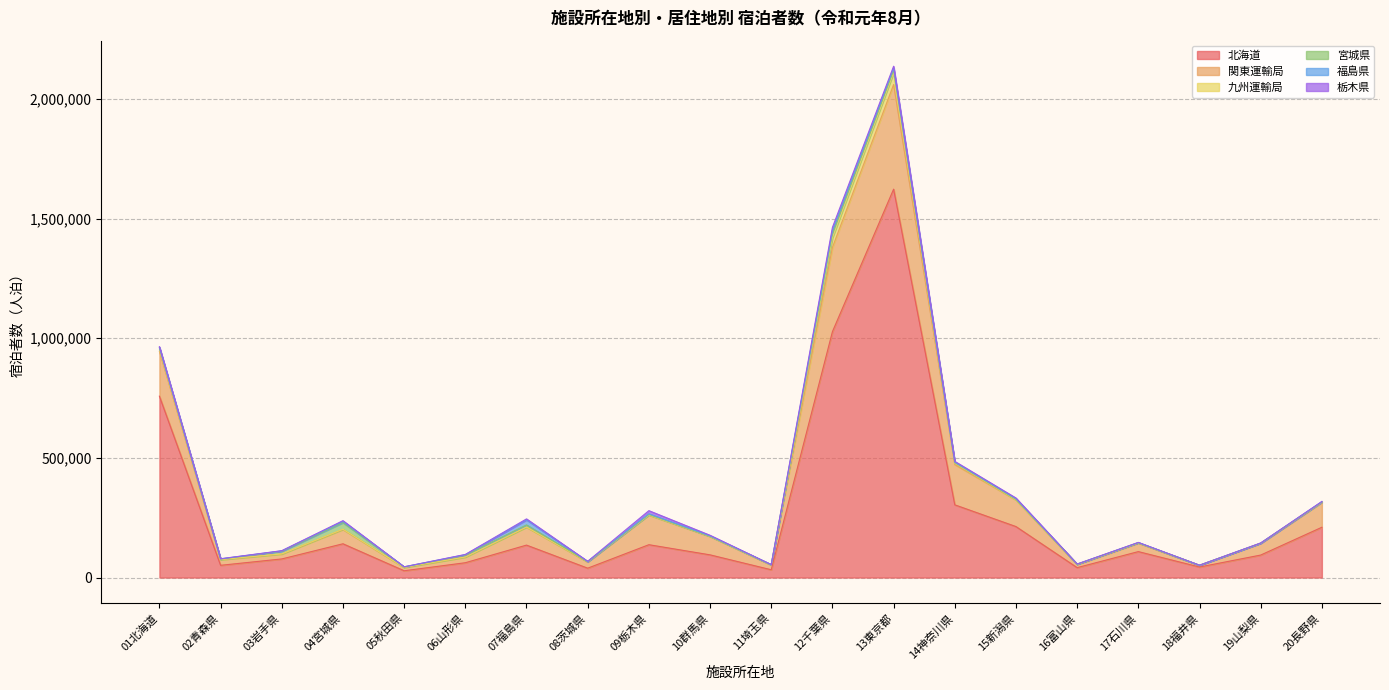

At which label does 九州運輸局 first exceed 651?

01北海道